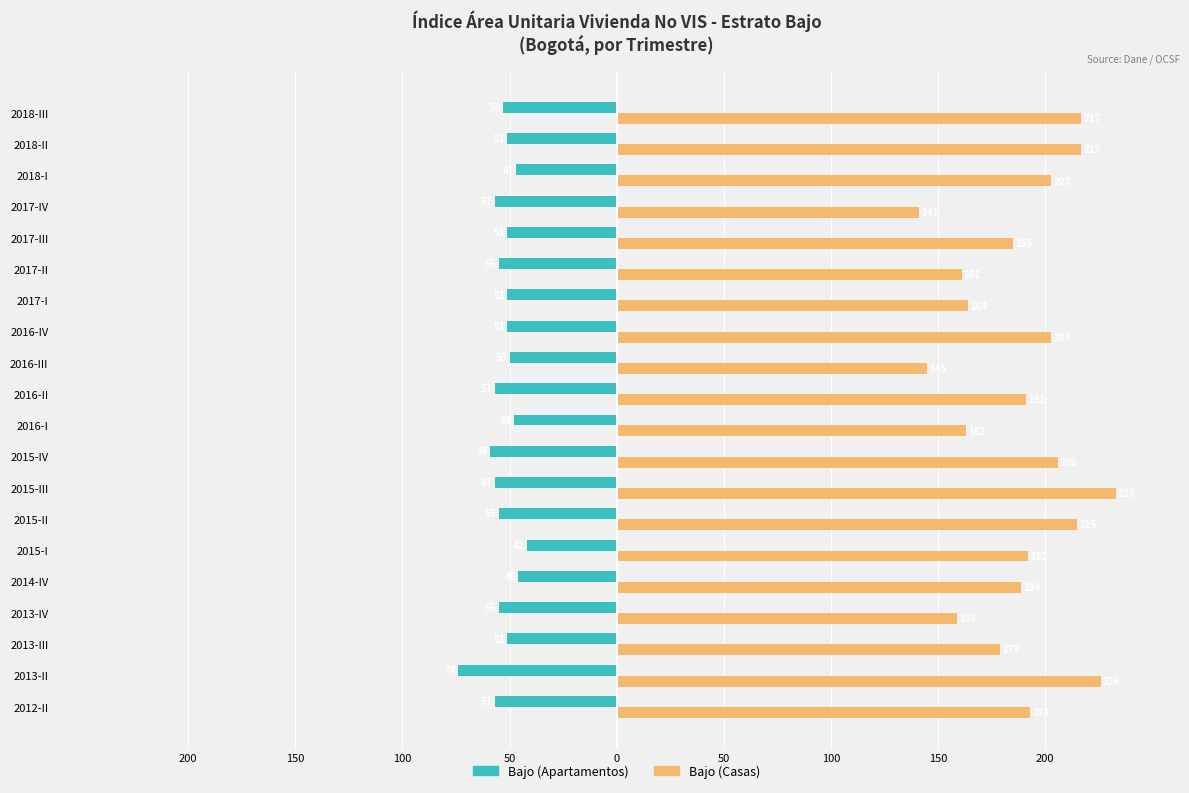

What are all the series names shown in the legend?

Bajo (Apartamentos), Bajo (Casas)